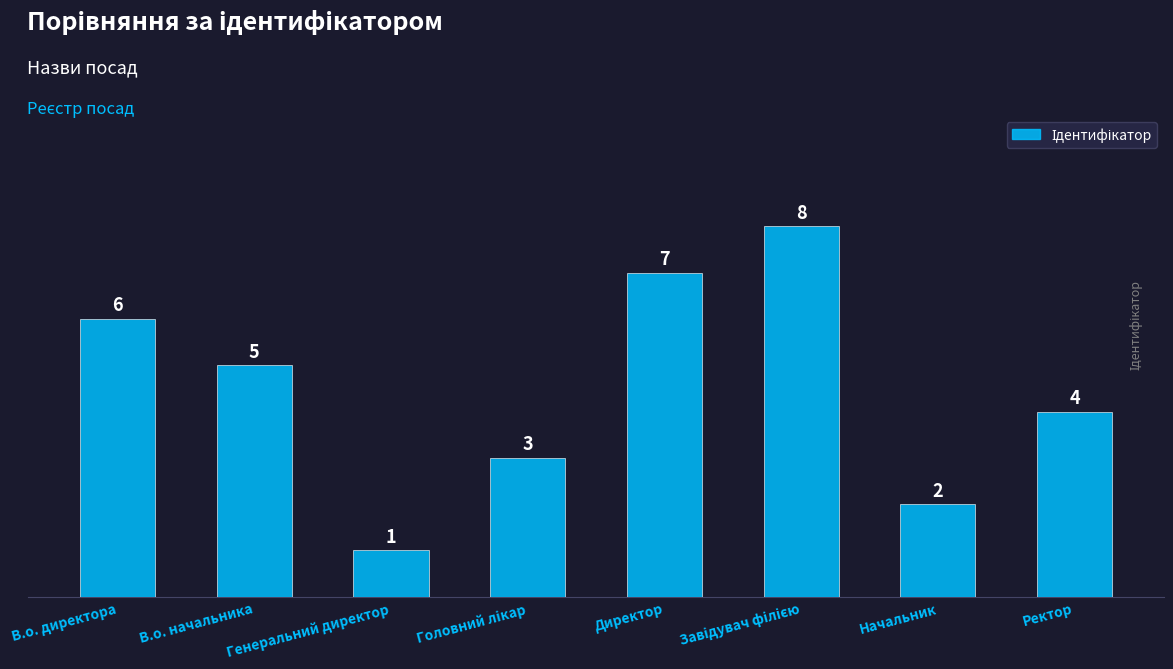

What is the label of the 8th bar from the right?

В.о. директора